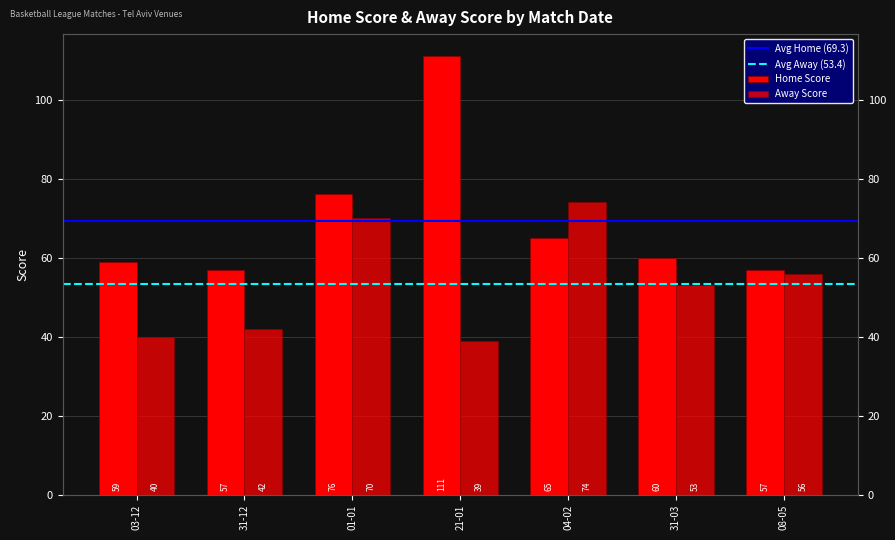

Which has a higher value, 03-12 or 04-02?

04-02